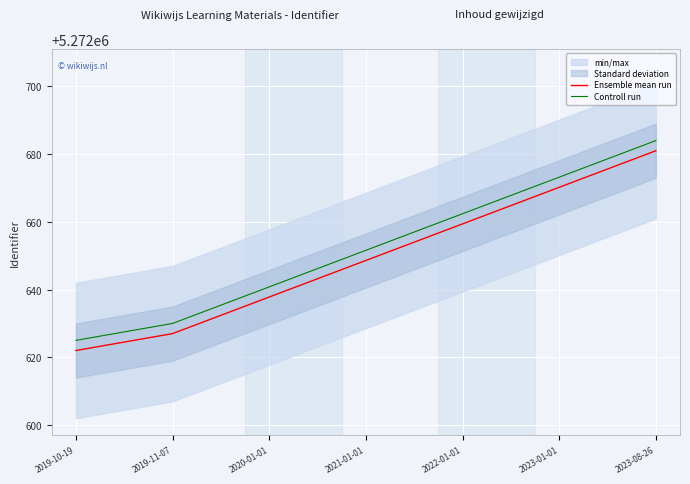

Rank the series by their maximum value, from highest to lowest.

Controll run, Ensemble mean run